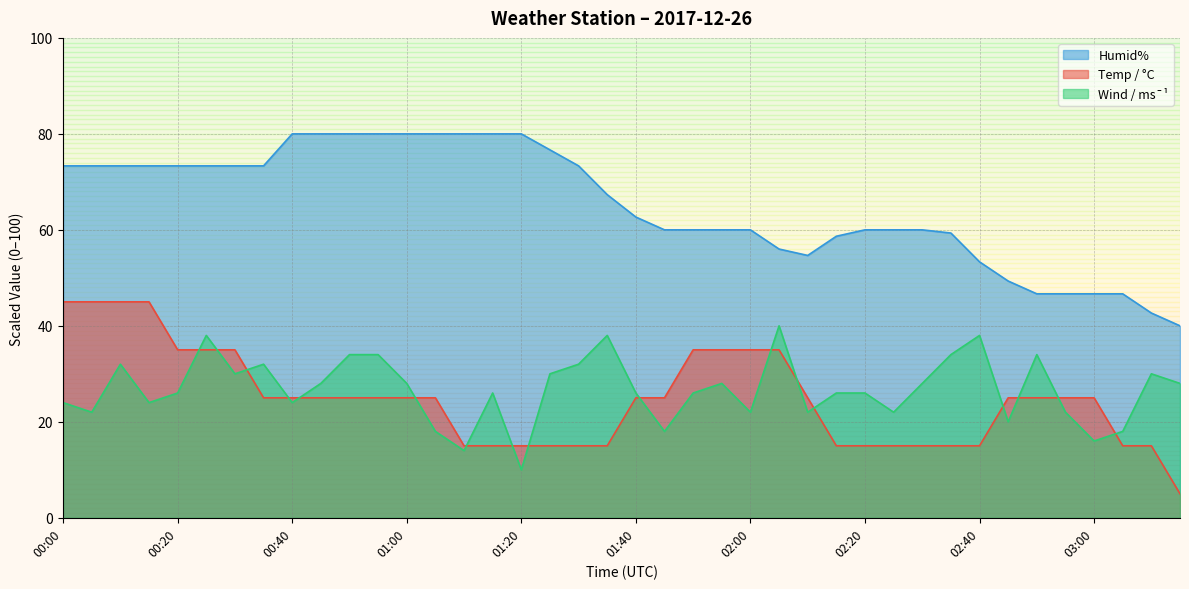

Reading left to right, what are all the values shown in this chart?

Temp / °C: 00:00=45.0	00:05=45.0	00:10=45.0	00:15=45.0	00:20=35.0	00:25=35.0	00:30=35.0	00:35=25.0	00:40=25.0	00:45=25.0	00:50=25.0	00:55=25.0	01:00=25.0	01:05=25.0	01:10=15.0	01:15=15.0	01:20=15.0	01:25=15.0	01:30=15.0	01:35=15.0	01:40=25.0	01:45=25.0	01:50=35.0	01:55=35.0	02:00=35.0	02:05=35.0	02:10=25.0	02:15=15.0	02:20=15.0	02:25=15.0	02:30=15.0	02:35=15.0	02:40=15.0	02:45=25.0	02:50=25.0	02:55=25.0	03:00=25.0	03:05=15.0	03:10=15.0	03:15=5.0
Humid%: 00:00=73.3	00:05=73.3	00:10=73.3	00:15=73.3	00:20=73.3	00:25=73.3	00:30=73.3	00:35=73.3	00:40=80.0	00:45=80.0	00:50=80.0	00:55=80.0	01:00=80.0	01:05=80.0	01:10=80.0	01:15=80.0	01:20=80.0	01:25=76.7	01:30=73.3	01:35=67.3	01:40=62.7	01:45=60.0	01:50=60.0	01:55=60.0	02:00=60.0	02:05=56.0	02:10=54.7	02:15=58.7	02:20=60.0	02:25=60.0	02:30=60.0	02:35=59.3	02:40=53.3	02:45=49.3	02:50=46.7	02:55=46.7	03:00=46.7	03:05=46.7	03:10=42.7	03:15=40.0
Wind / ms¯¹: 00:00=24.0	00:05=22.0	00:10=32.0	00:15=24.0	00:20=26.0	00:25=38.0	00:30=30.0	00:35=32.0	00:40=24.0	00:45=28.0	00:50=34.0	00:55=34.0	01:00=28.0	01:05=18.0	01:10=14.0	01:15=26.0	01:20=10.0	01:25=30.0	01:30=32.0	01:35=38.0	01:40=26.0	01:45=18.0	01:50=26.0	01:55=28.0	02:00=22.0	02:05=40.0	02:10=22.0	02:15=26.0	02:20=26.0	02:25=22.0	02:30=28.0	02:35=34.0	02:40=38.0	02:45=20.0	02:50=34.0	02:55=22.0	03:00=16.0	03:05=18.0	03:10=30.0	03:15=28.0